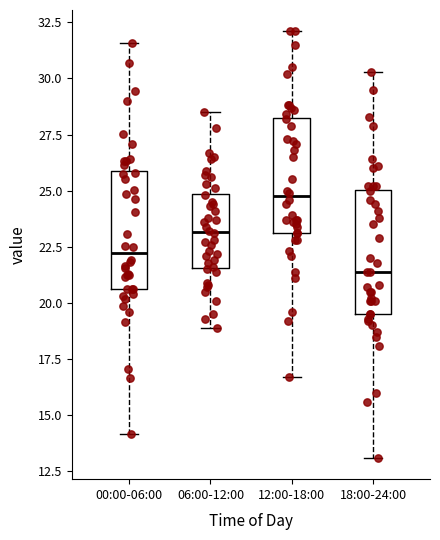

Reading left to right, transcribe this box plot: for each box, give where its median line is, the range the box spans, and where its two whiskers end, as read against the y-axis. The values are not printed on the chart, so give them approximately, as read against the axis.

00:00-06:00: median 22.0, box 20.5 to 26.0, whiskers 14.0 to 31.5
06:00-12:00: median 23.0, box 21.5 to 25.0, whiskers 19.0 to 28.5
12:00-18:00: median 25.0, box 23.0 to 28.5, whiskers 16.5 to 32.0
18:00-24:00: median 21.5, box 19.5 to 25.0, whiskers 13.0 to 30.5